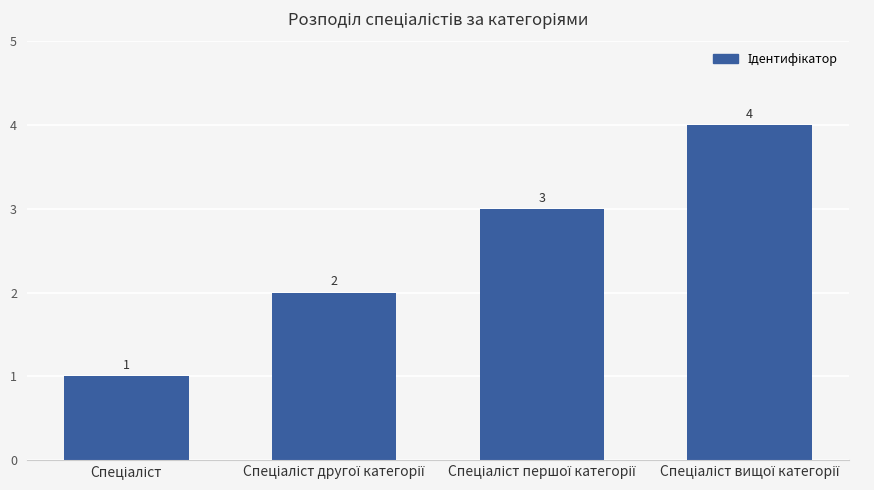

What is the greatest value displayed?

4